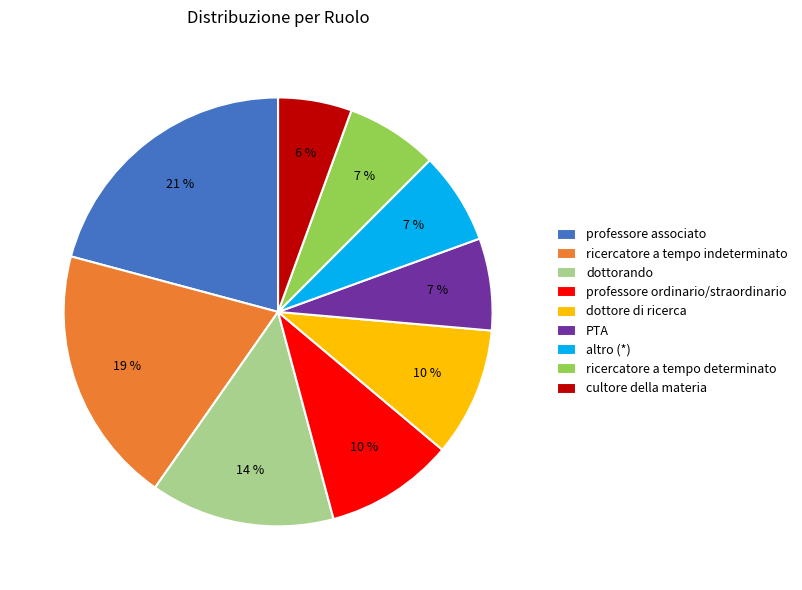

Which category has the smallest portion of the pie?

cultore della materia